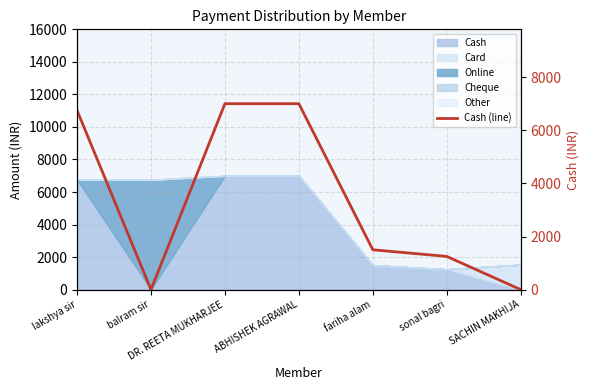

Rank the categories by value from lowest to highest.

balram sir, SACHIN MAKHIJA, sonal bagri, fariha alam, lakshya sir, DR. REETA MUKHARJEE, ABHISHEK AGRAWAL